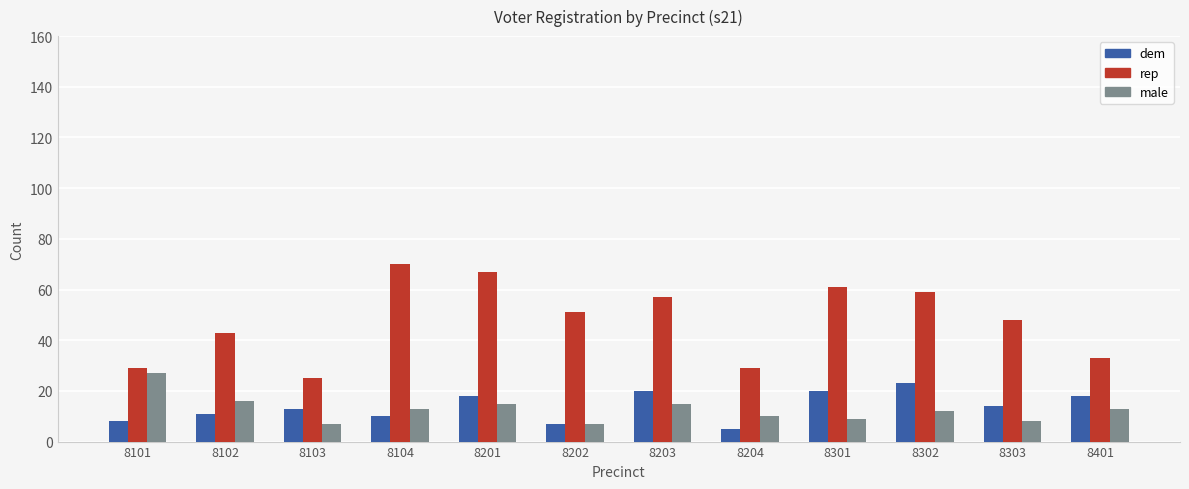

The dem series shows 7 at 8103. True or false?

False